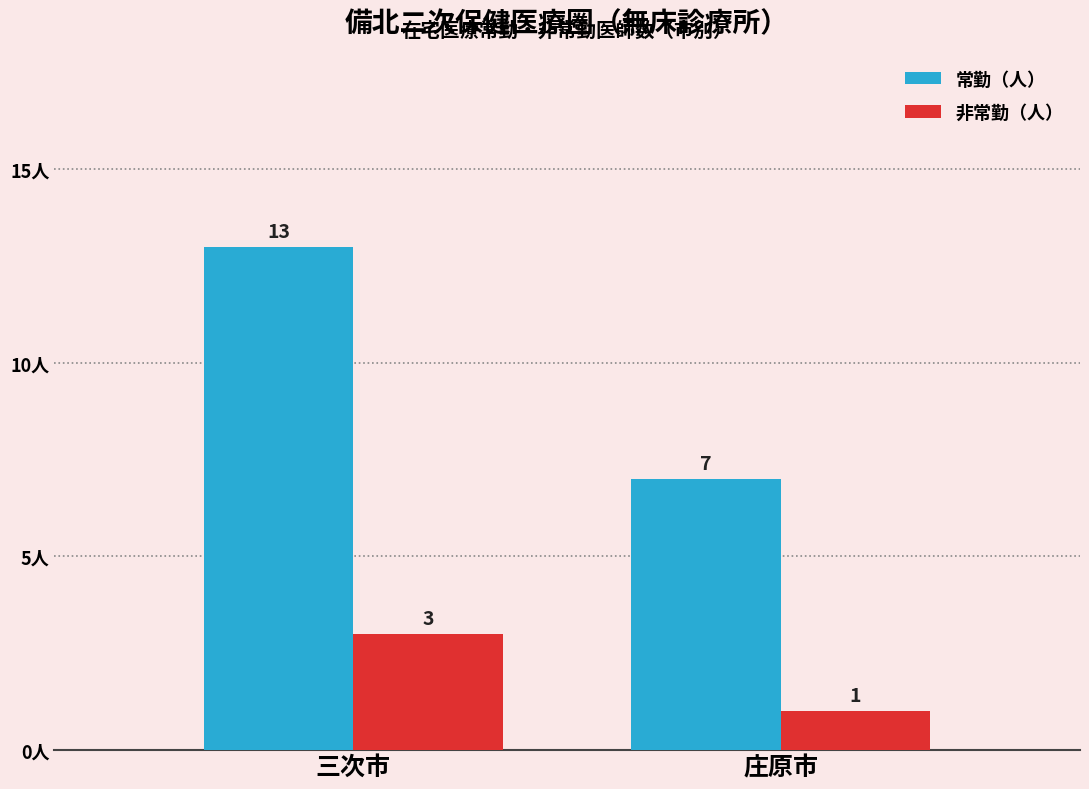

Which series has the largest total across all categories?

常勤（人）